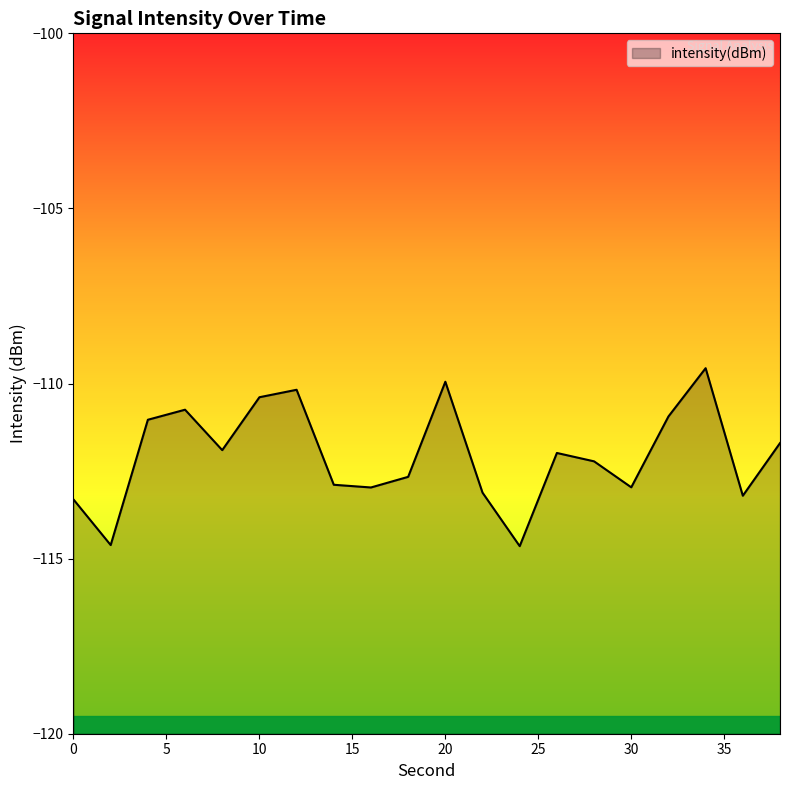

Rank the categories by value from highest to lowest.

34, 20, 12, 10, 6, 32, 4, 38, 8, 26, 28, 18, 14, 30, 16, 22, 36, 0, 2, 24